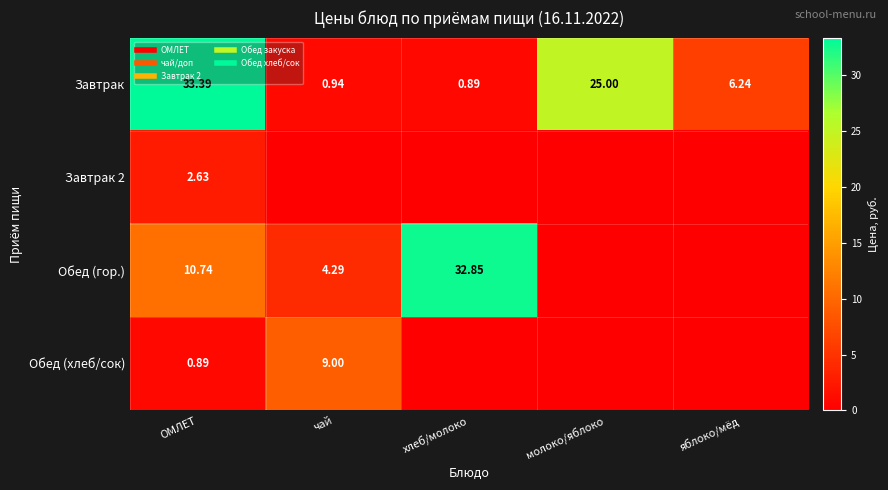

How many values in the Обед (гор.) series exceed 4?

3